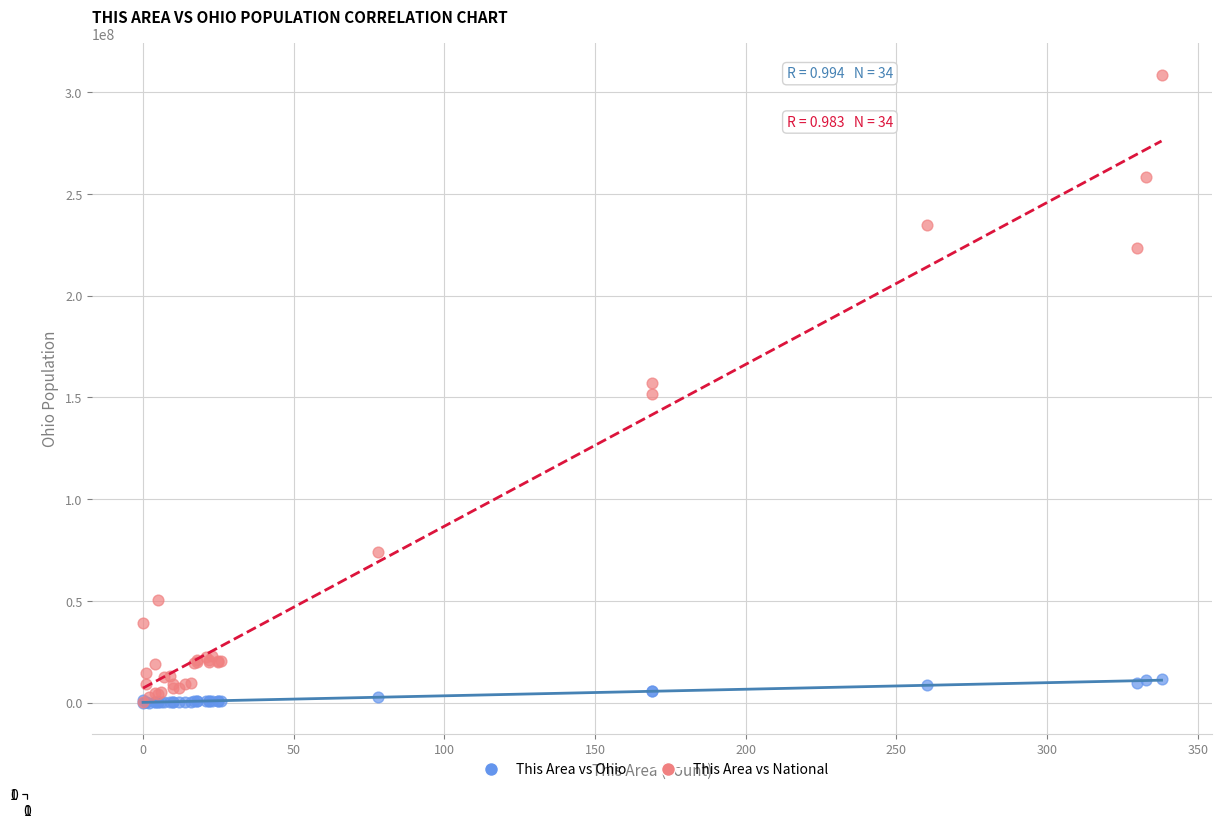

Which series has the widest spread of Y values?

This Area vs National